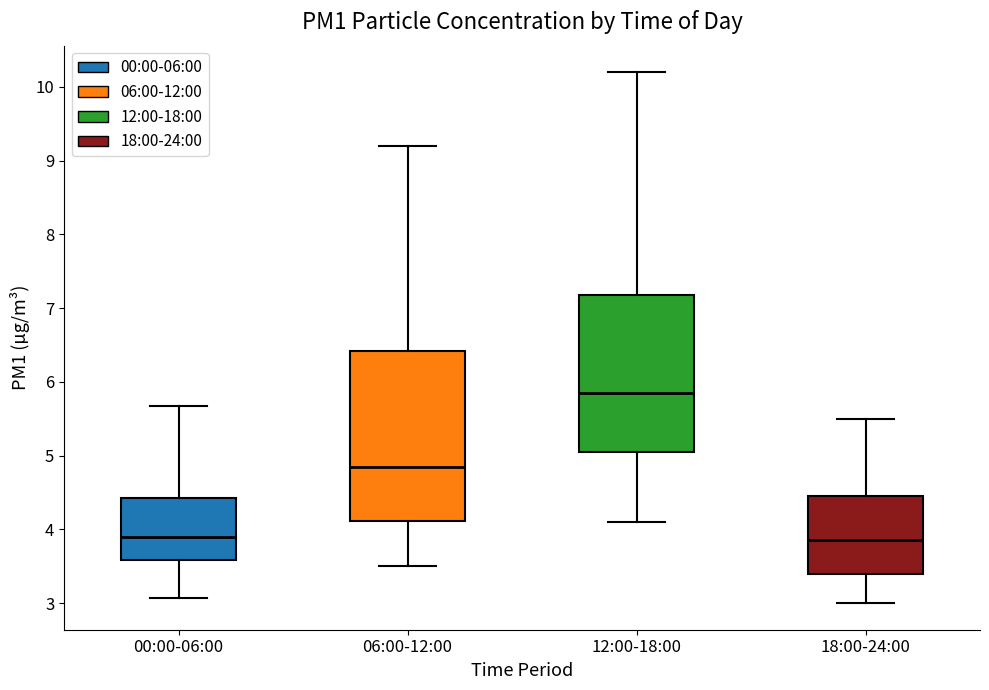

Reading left to right, read every box against the y-axis: the position of its median line, the range the box covers, and the ends of its whiskers. The values are not printed on the chart, so give them approximately, as read against the axis.

00:00-06:00: median 3.9, box 3.6 to 4.4, whiskers 3.1 to 5.7
06:00-12:00: median 4.9, box 4.1 to 6.4, whiskers 3.5 to 9.2
12:00-18:00: median 5.9, box 5.1 to 7.2, whiskers 4.1 to 10.2
18:00-24:00: median 3.9, box 3.4 to 4.5, whiskers 3.0 to 5.5